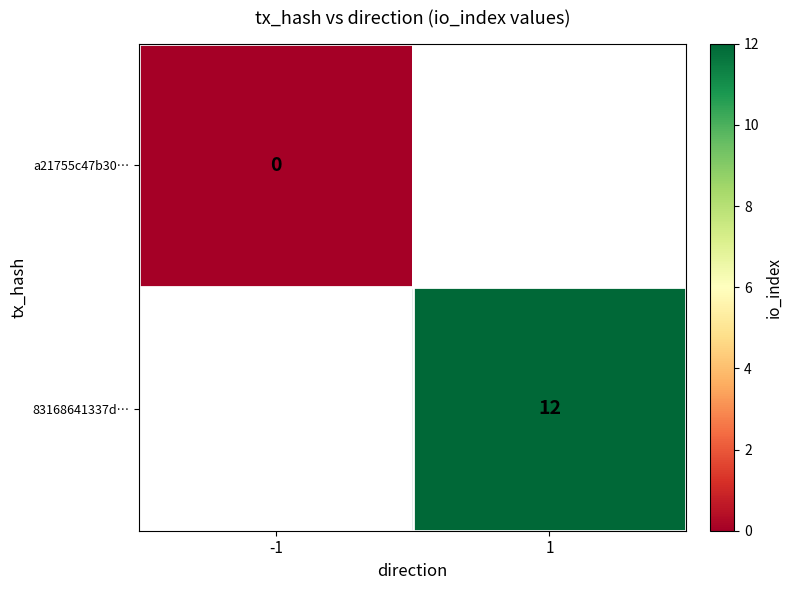

At how many categories does at least one series exceed 1?

1